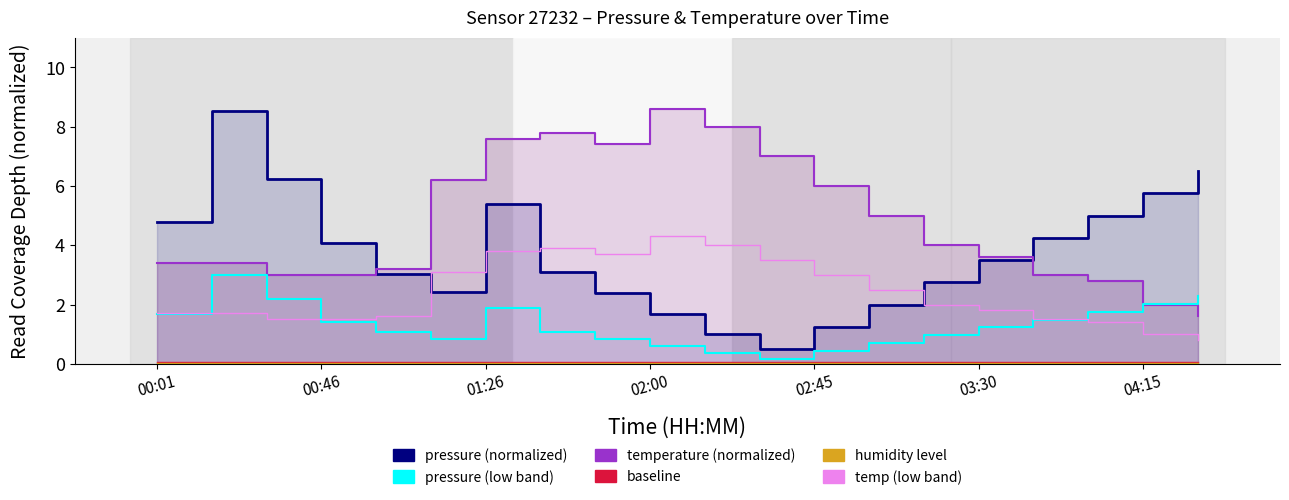

Reading left to right, transcribe all the data shown in this chart.

pressure (normalized): 4.8	8.5	6.2	4.1	3.0	2.4	5.4	3.1	2.4	1.7	1.0	0.5	1.2	2.0	2.8	3.5	4.2	5.0	5.8	6.5
temperature (normalized): 3.4	3.4	3.0	3.0	3.2	6.2	7.6	7.8	7.4	8.6	8.0	7.0	6.0	5.0	4.0	3.6	3.0	2.8	2.0	1.6
baseline: 0.1	0.1	0.1	0.1	0.1	0.1	0.1	0.1	0.1	0.1	0.1	0.1	0.1	0.1	0.1	0.1	0.1	0.1	0.1	0.1
humidity level: 0.0	0.0	0.0	0.0	0.0	0.0	0.0	0.0	0.0	0.0	0.0	0.0	0.0	0.0	0.0	0.0	0.0	0.0	0.0	0.0
pressure (low band): 1.7	3.0	2.2	1.4	1.1	0.9	1.9	1.1	0.8	0.6	0.3	0.2	0.4	0.7	1.0	1.2	1.5	1.8	2.0	2.3
temp (low band): 1.7	1.7	1.5	1.5	1.6	3.1	3.8	3.9	3.7	4.3	4.0	3.5	3.0	2.5	2.0	1.8	1.5	1.4	1.0	0.8